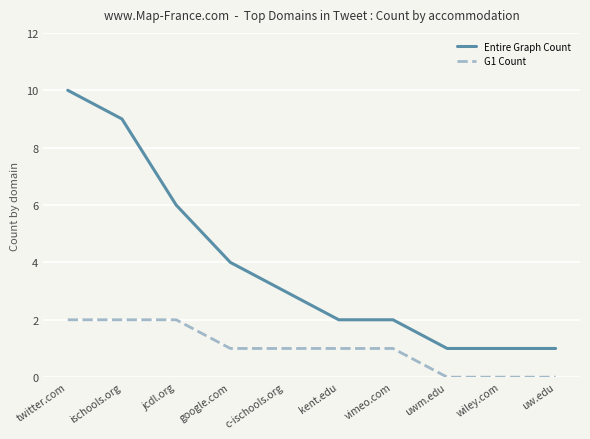

What is the greatest value displayed?

10